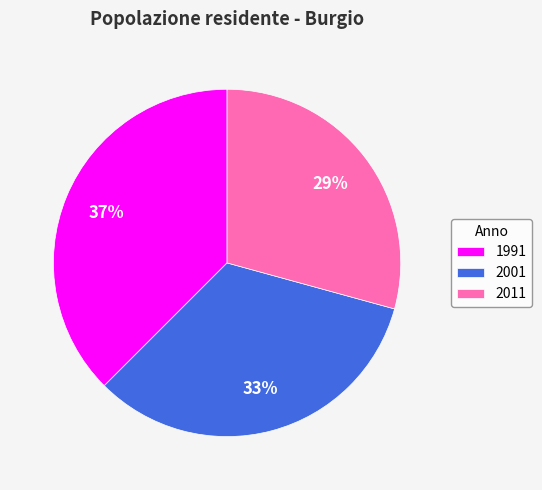

Is there a majority slice in this chart?

No